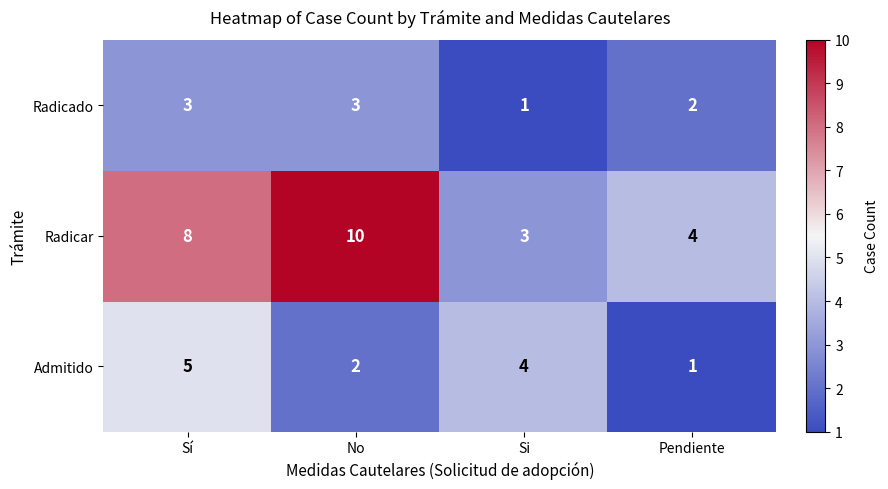

Rank the series by their average value, from lowest to highest.

Radicado, Admitido, Radicar